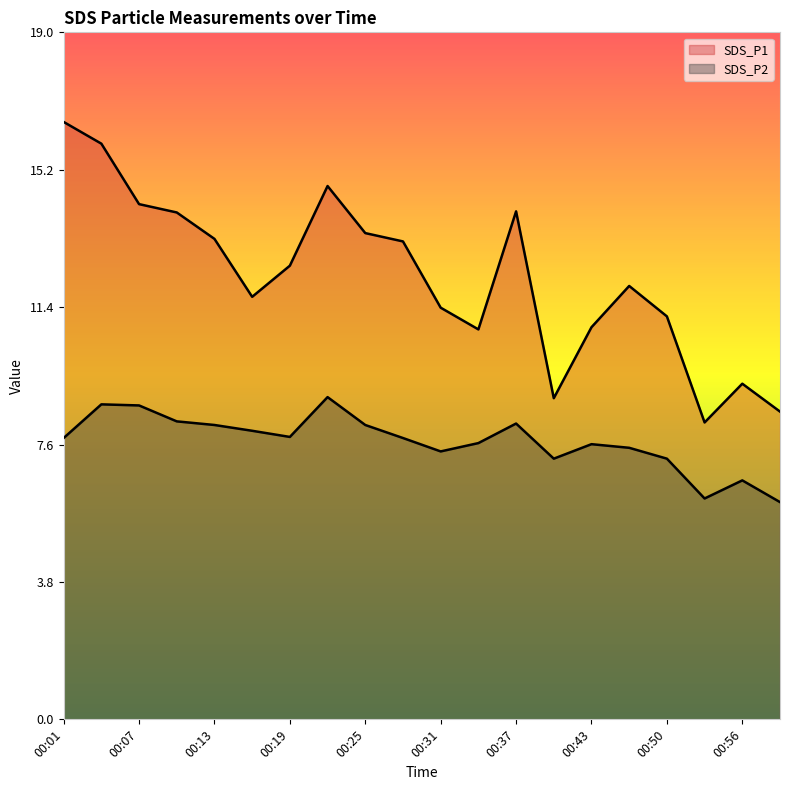

What is the difference between the maximum and minimum values in the SDS_P2 series?

2.9